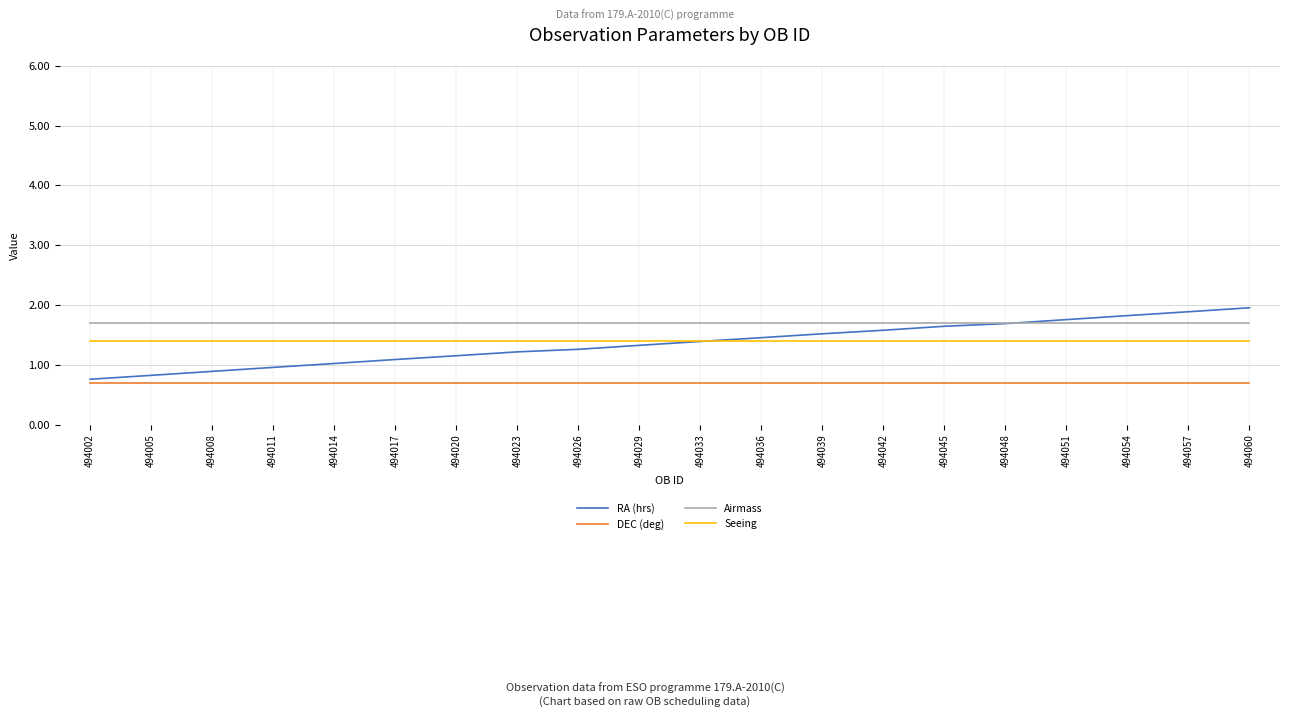

What are all the series names shown in the legend?

RA (hrs), DEC (deg), Airmass, Seeing